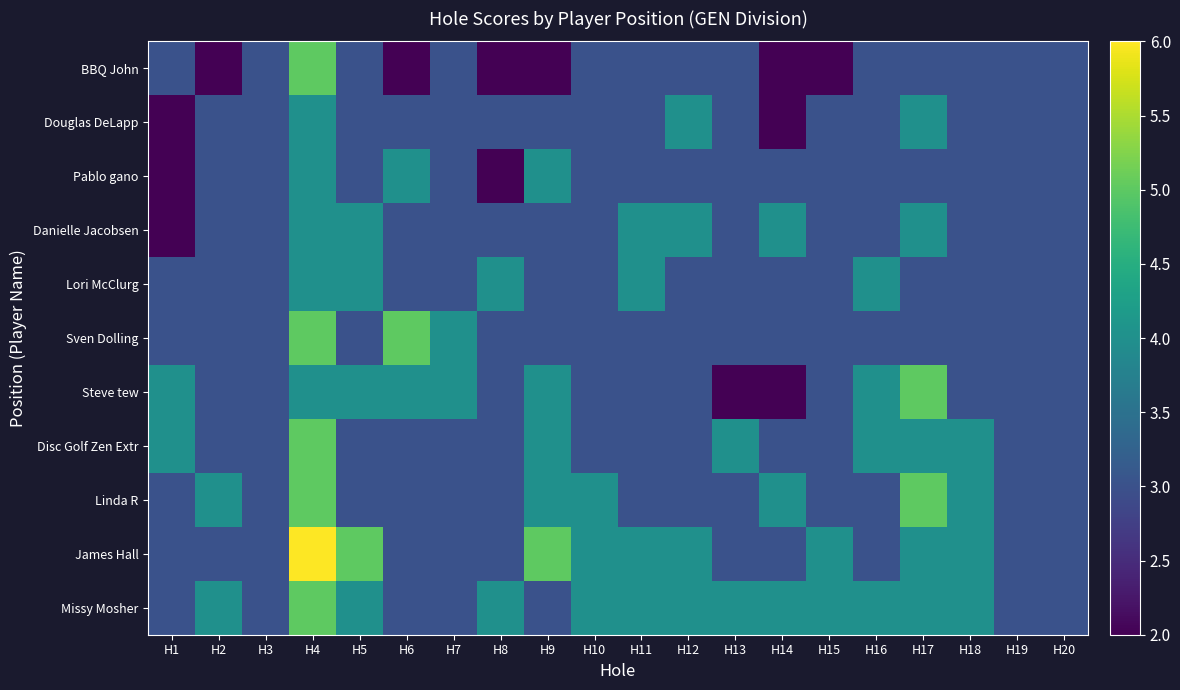

What is the total value across all series at H4?

51